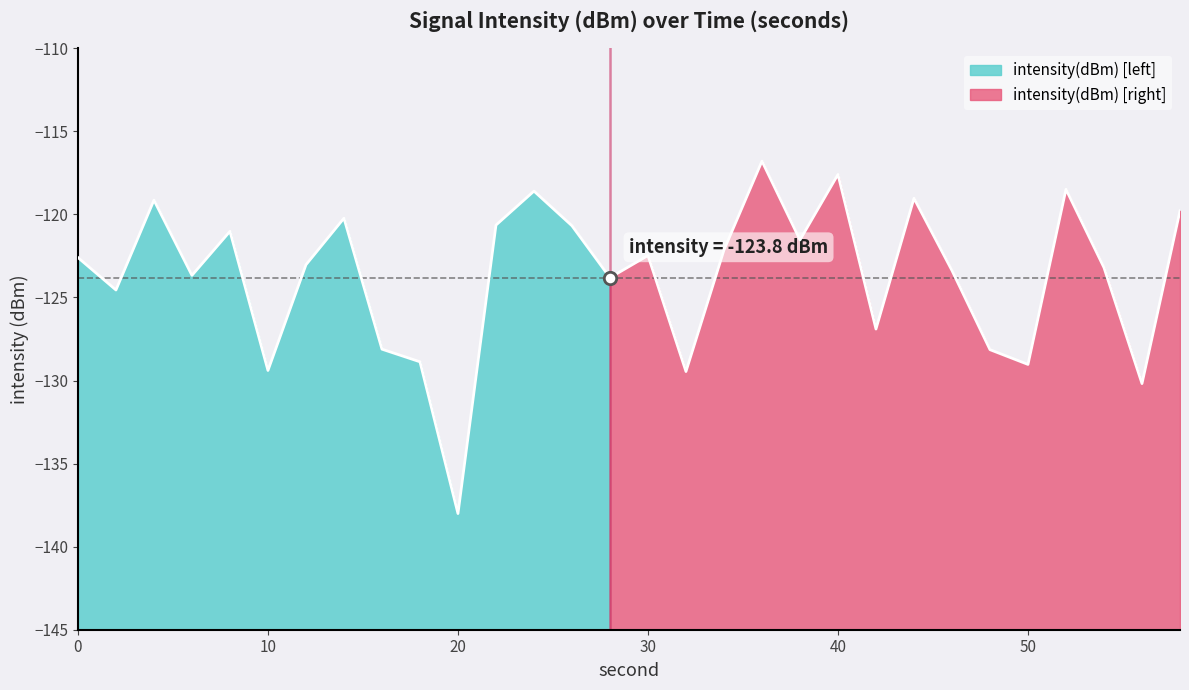

What is the change in value from 2 to 14?

+4.3